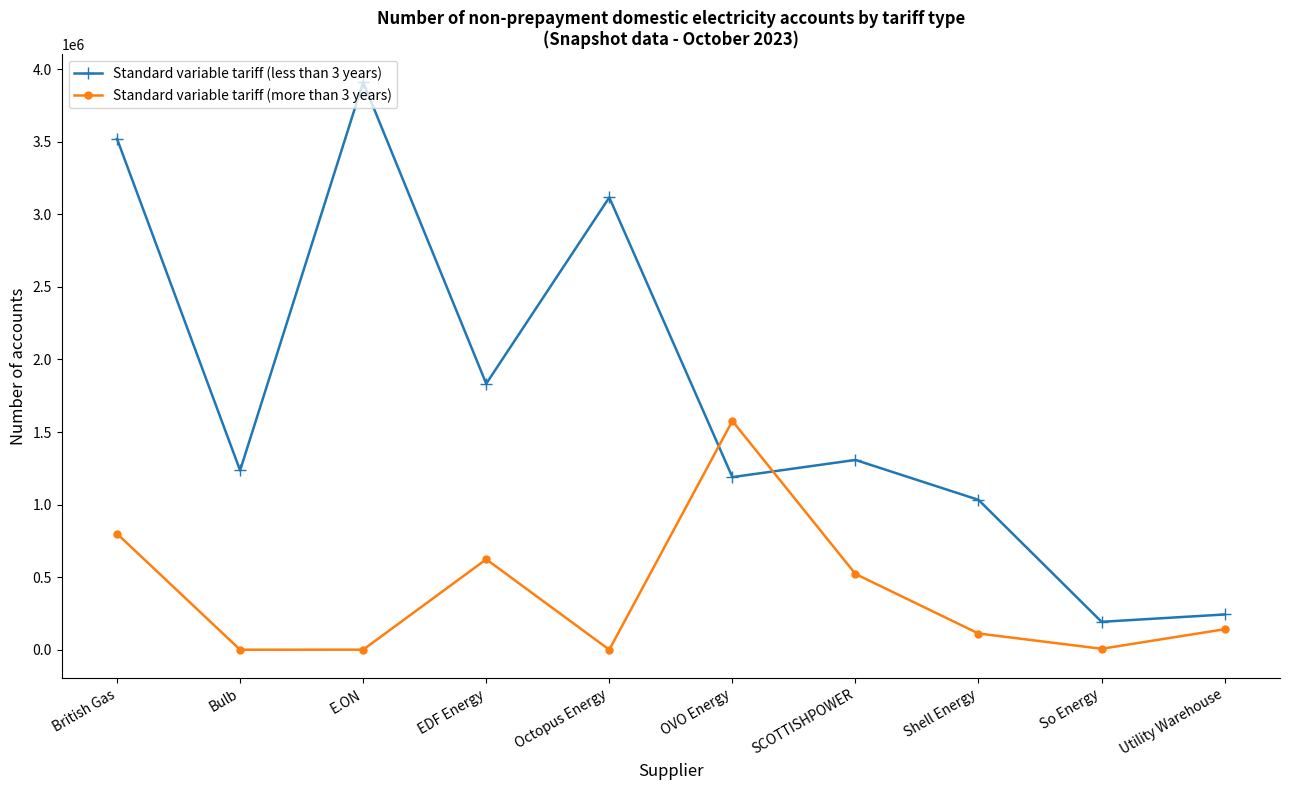

What is the average value of the Standard variable tariff (less than 3 years) series?

1758056